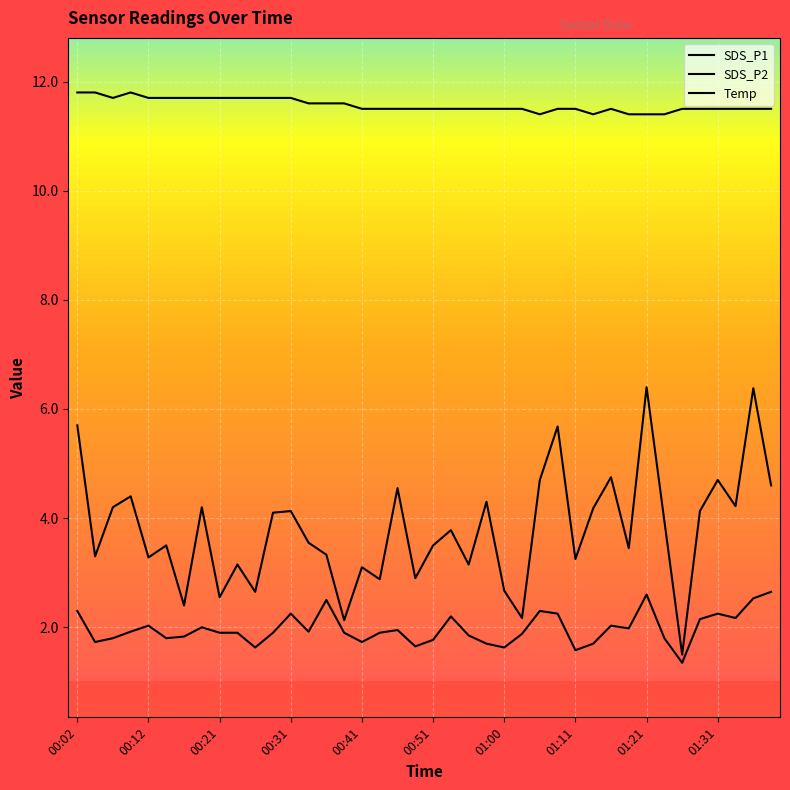

Does the chart display data point markers on the line(s)?

No